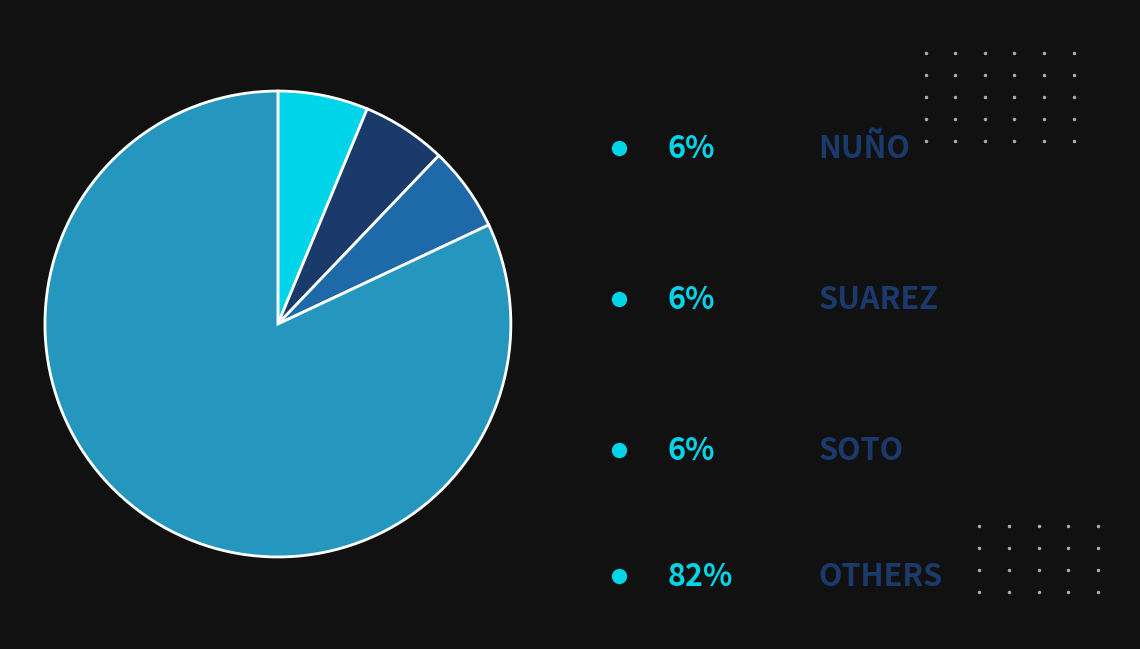

Is there a majority slice in this chart?

Yes